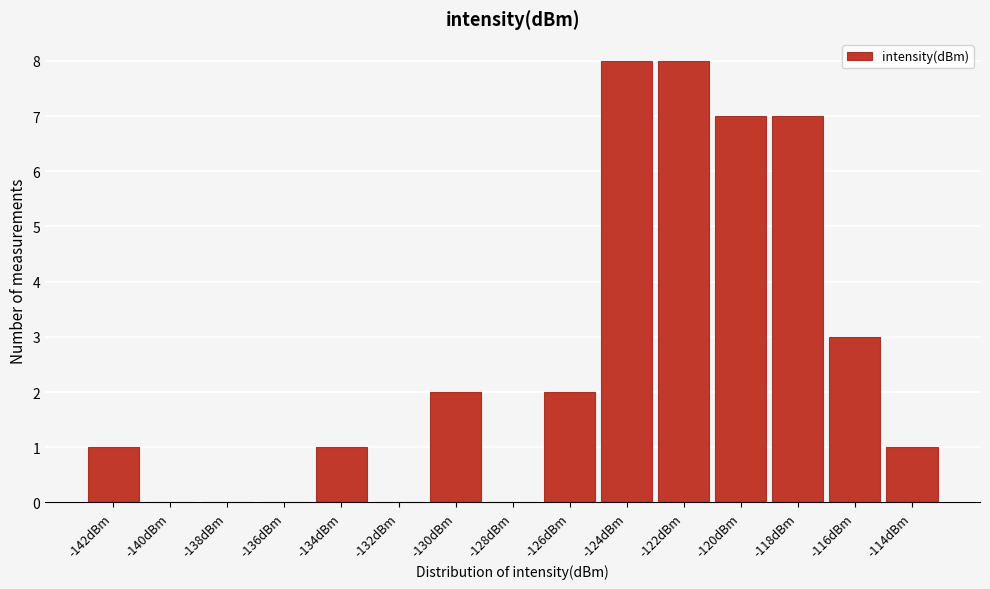

Reading right to left, extract all data points from this chart.

-114dBm=1	-116dBm=3	-118dBm=7	-120dBm=7	-122dBm=8	-124dBm=8	-126dBm=2	-128dBm=0	-130dBm=2	-132dBm=0	-134dBm=1	-136dBm=0	-138dBm=0	-140dBm=0	-142dBm=1